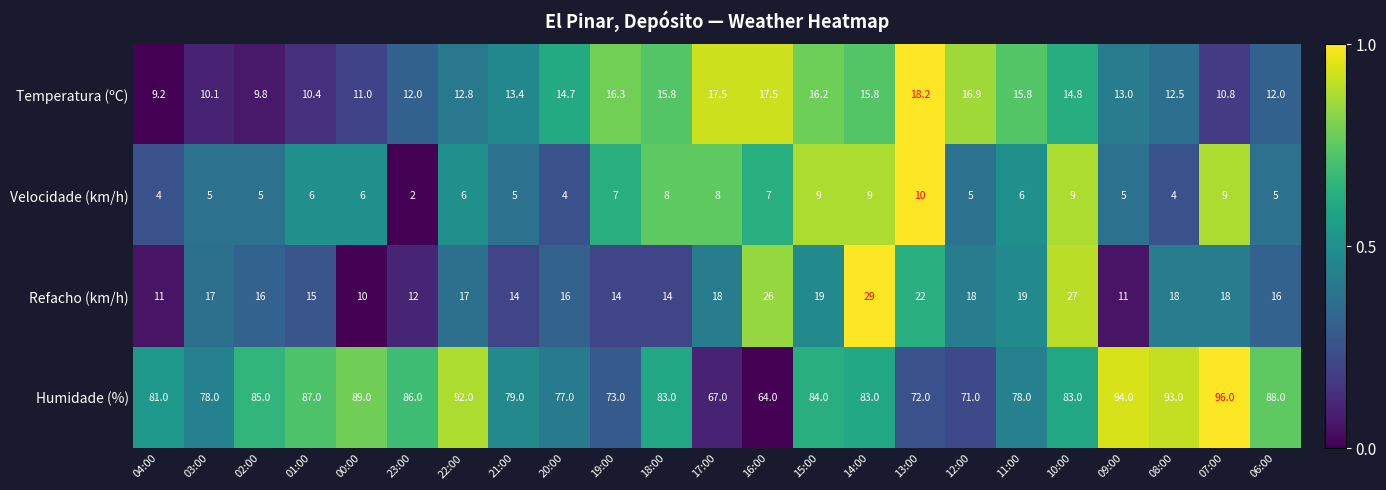

Which category has the highest value in the Humidade (%) series?

07:00